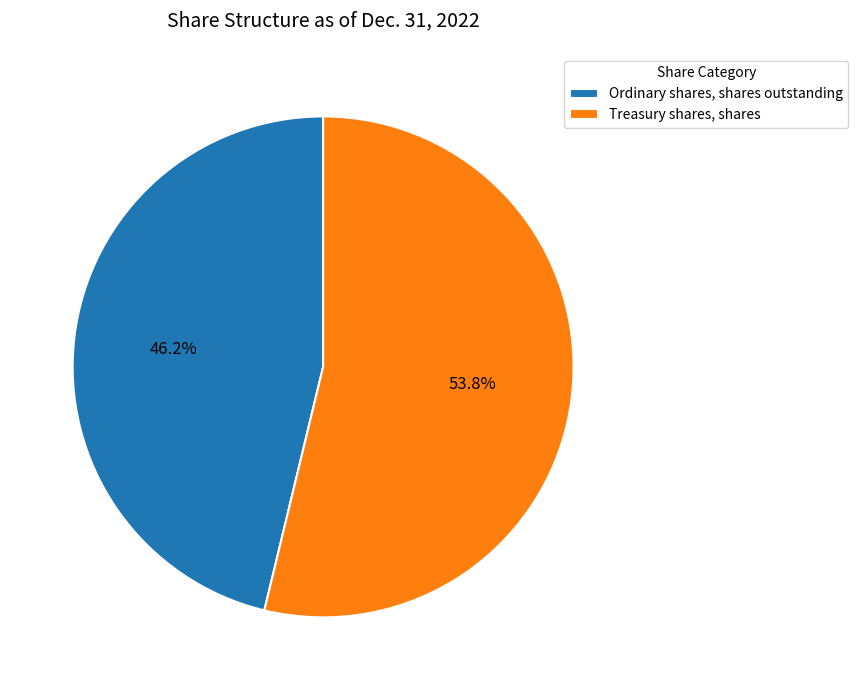

Approximately how many times larger is the value at Treasury shares, shares compared to Ordinary shares, shares outstanding?

1.2